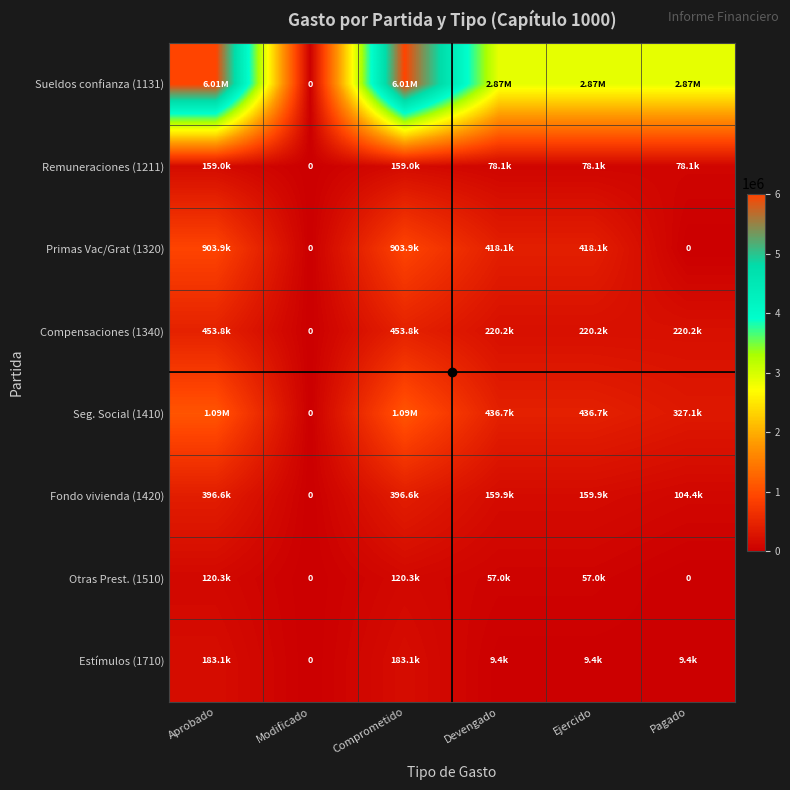

What is the total value across all series at Ejercido?

4252058.1